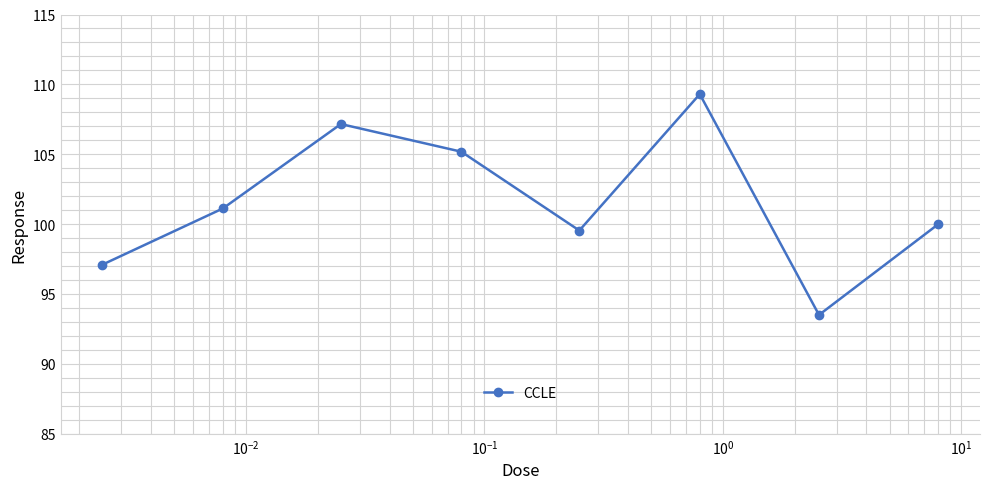

Reading right to left, transcribe all the data shown in this chart.

100.0	93.5	109.3	99.5	105.2	107.2	101.1	97.1